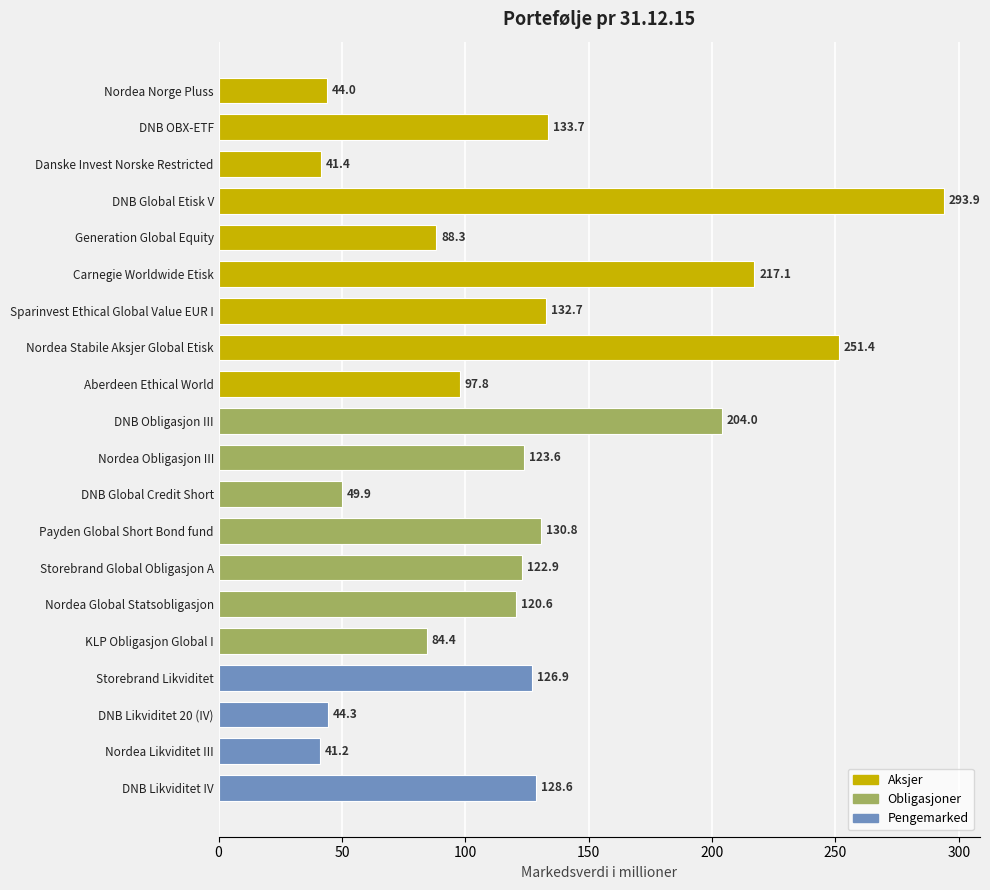

List the labels in order of value, smallest first.

Nordea Likviditet III, Danske Invest Norske Restricted, Nordea Norge Pluss, DNB Likviditet 20 (IV), DNB Global Credit Short, KLP Obligasjon Global I, Generation Global Equity, Aberdeen Ethical World, Nordea Global Statsobligasjon, Storebrand Global Obligasjon A, Nordea Obligasjon III, Storebrand Likviditet, DNB Likviditet IV, Payden Global Short Bond fund, Sparinvest Ethical Global Value EUR I, DNB OBX-ETF, DNB Obligasjon III, Carnegie Worldwide Etisk, Nordea Stabile Aksjer Global Etisk, DNB Global Etisk V